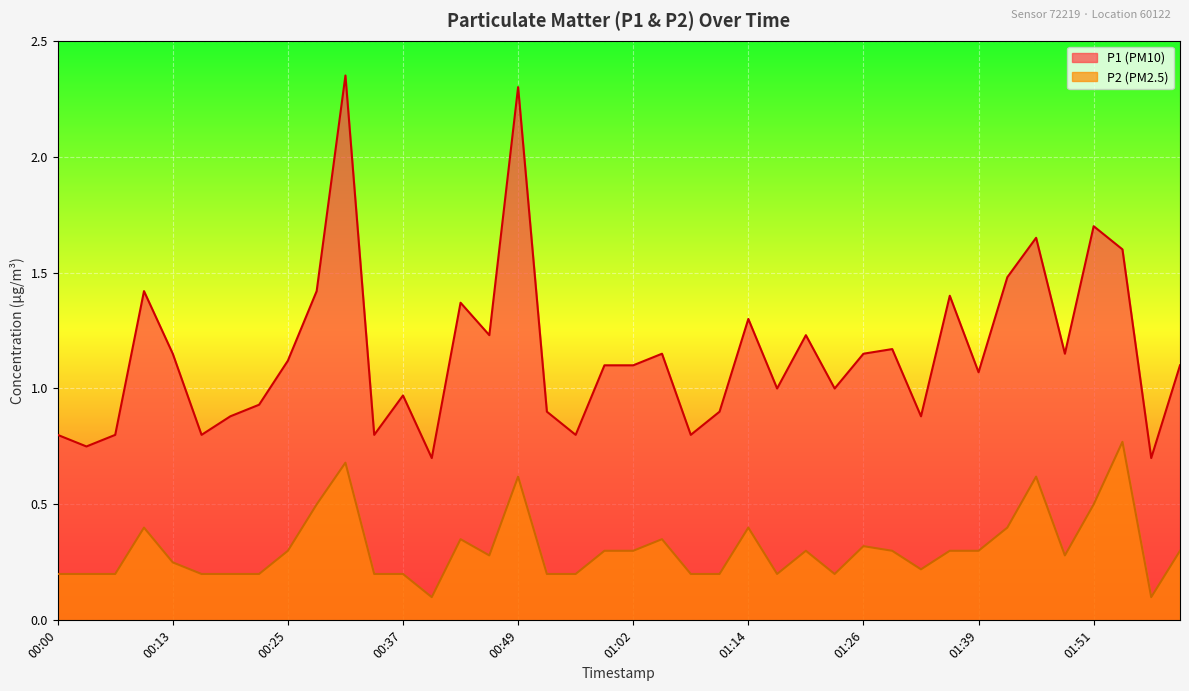

At which category does P2 reach its first local peak?

00:10